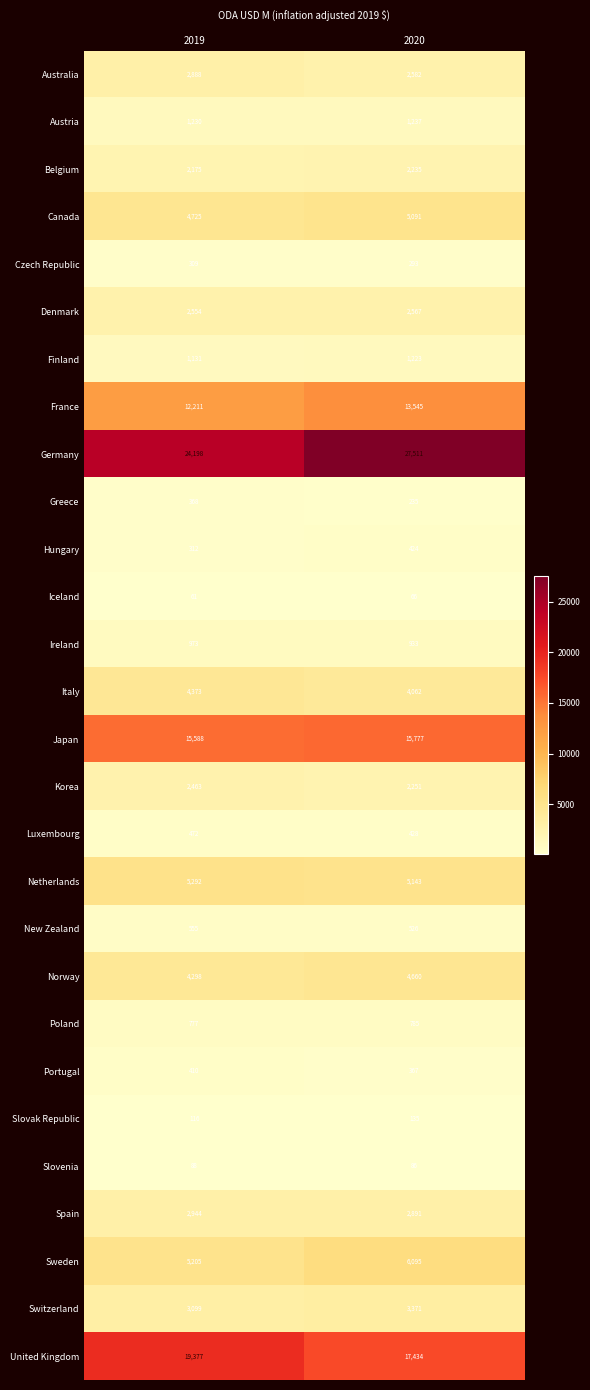

How many categories are shown in the chart?

2